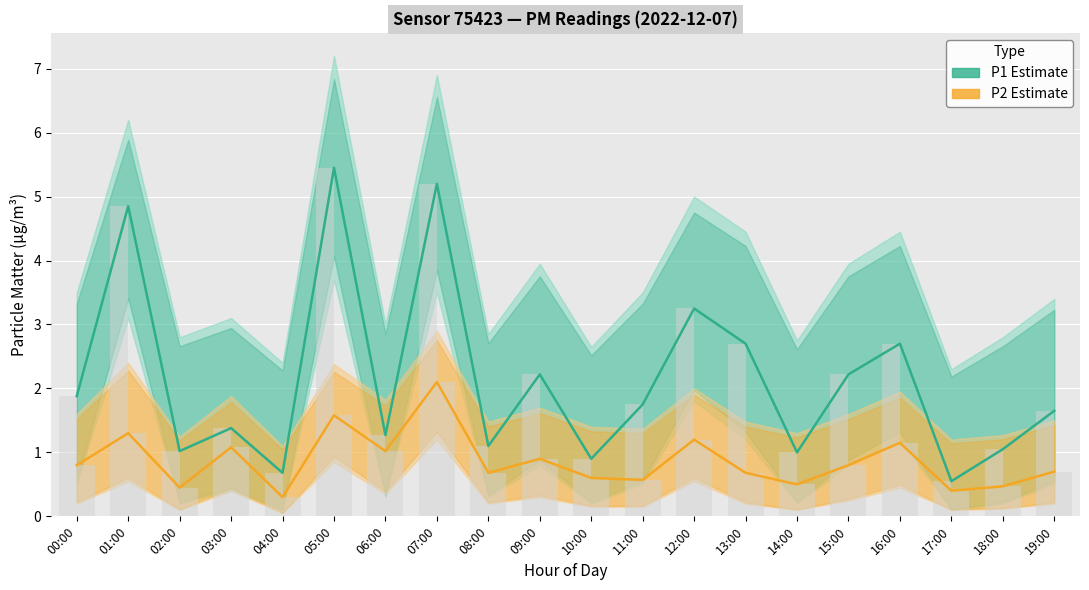

Which category has the lowest value in the P1 Estimate series?

17:00